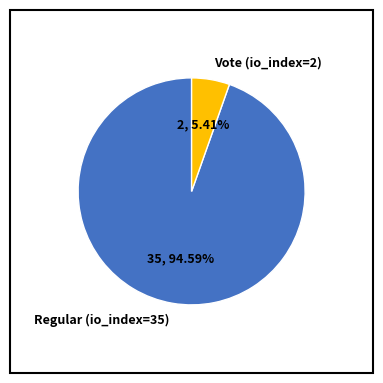

To the nearest percent, what is the difference between the largest and smallest slice percentages?

89%